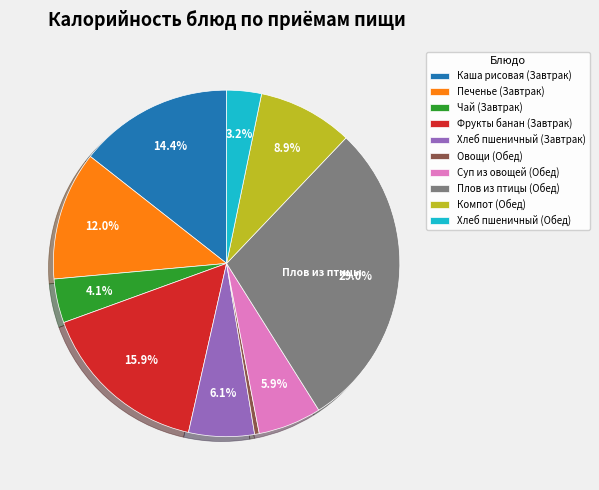

Which category has the biggest portion of the pie?

Плов из птицы (Обед)